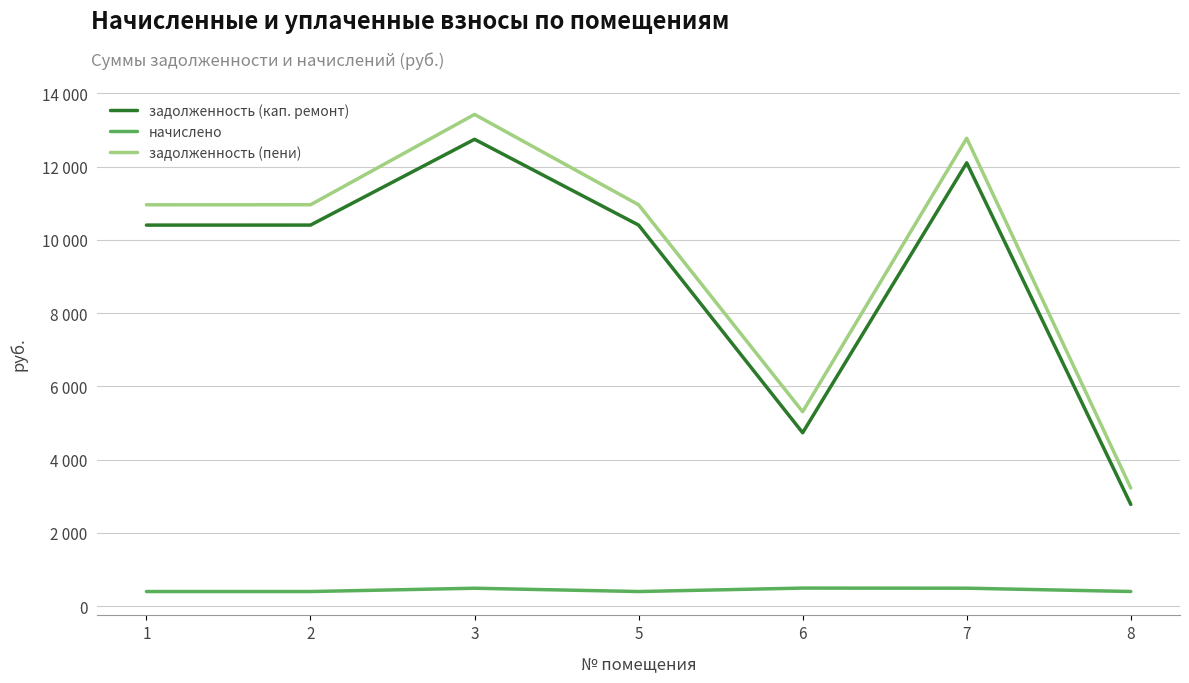

Which label corresponds to the smallest value in the chart?

1